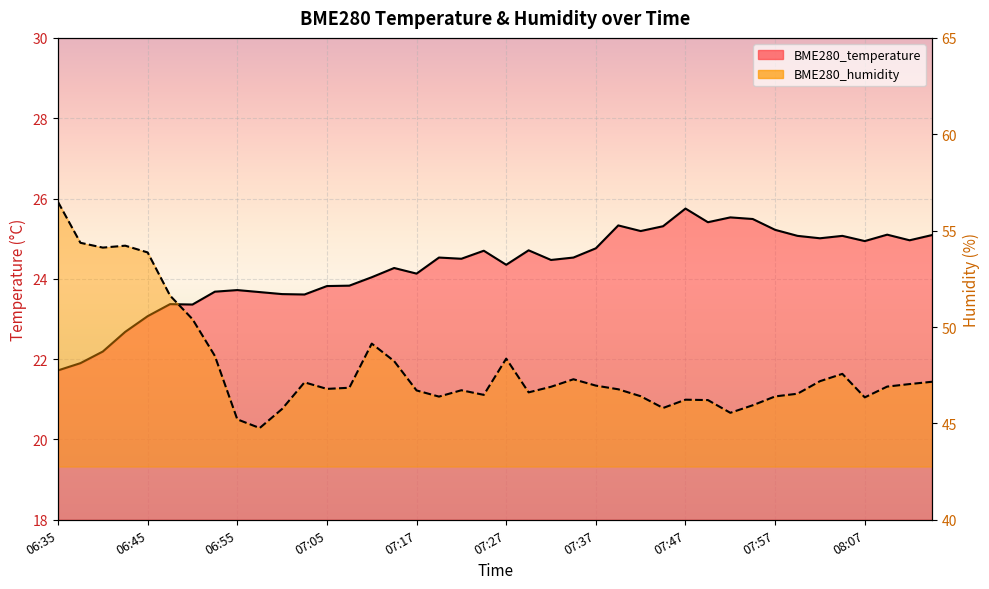

At which label is BME280_temperature closest to 23?

06:45